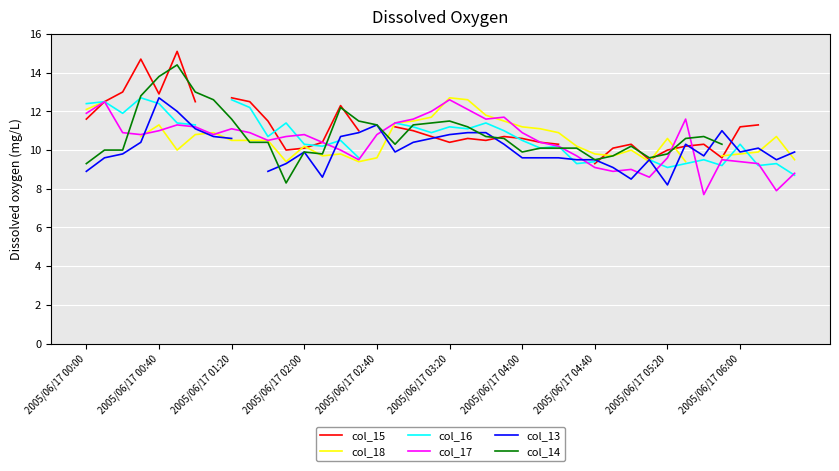

What is the minimum value for col_17?

7.7